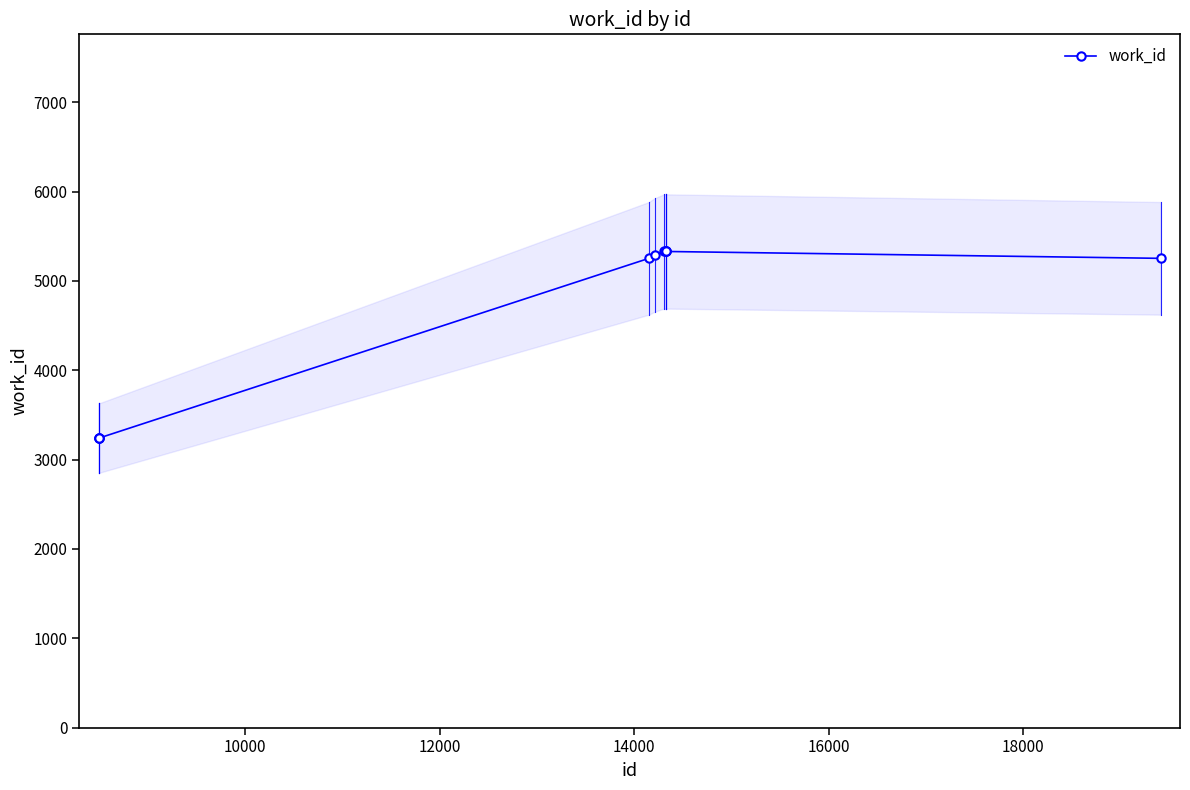

What is the minimum value for work_id?

3241